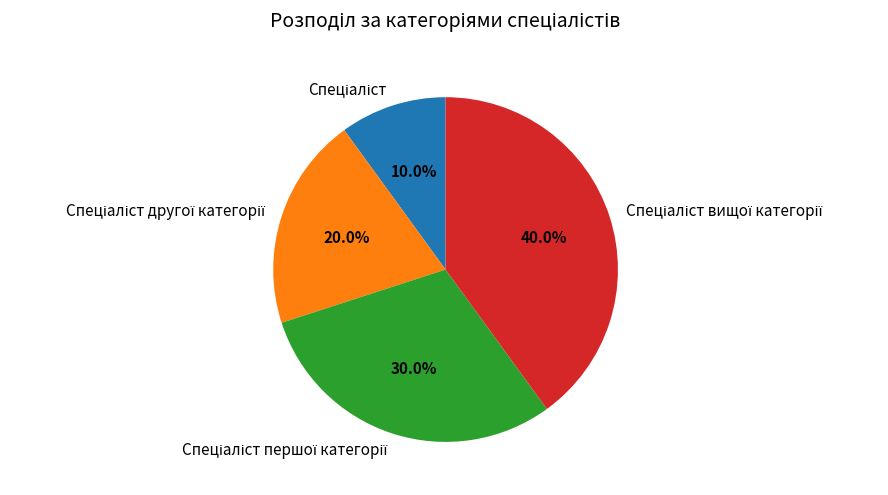

Is there any slice that represents more than half of the pie?

No